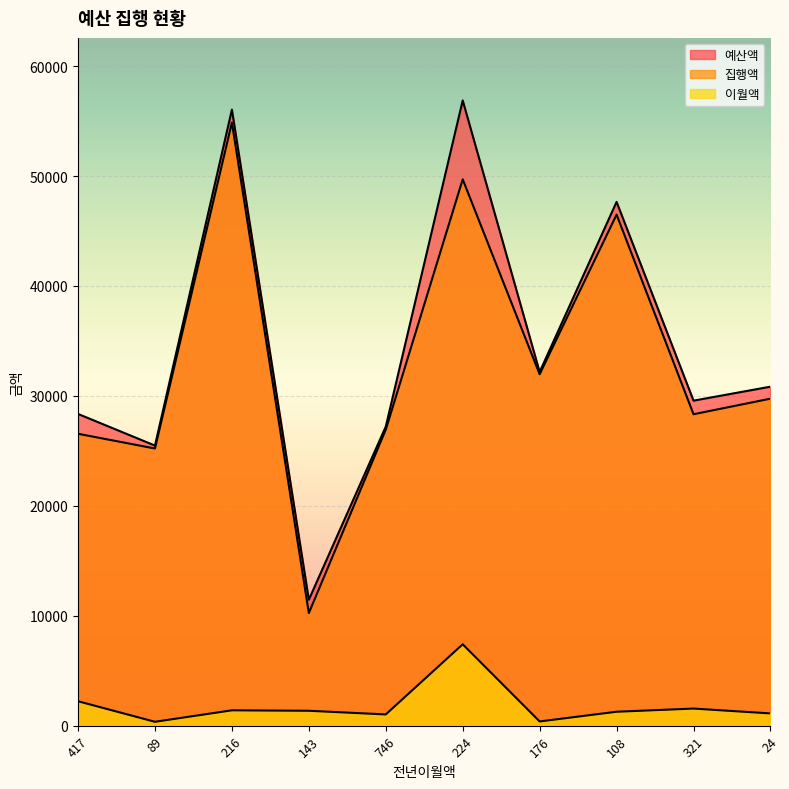

Is it true that 이월액 equals 968 at 216?

False